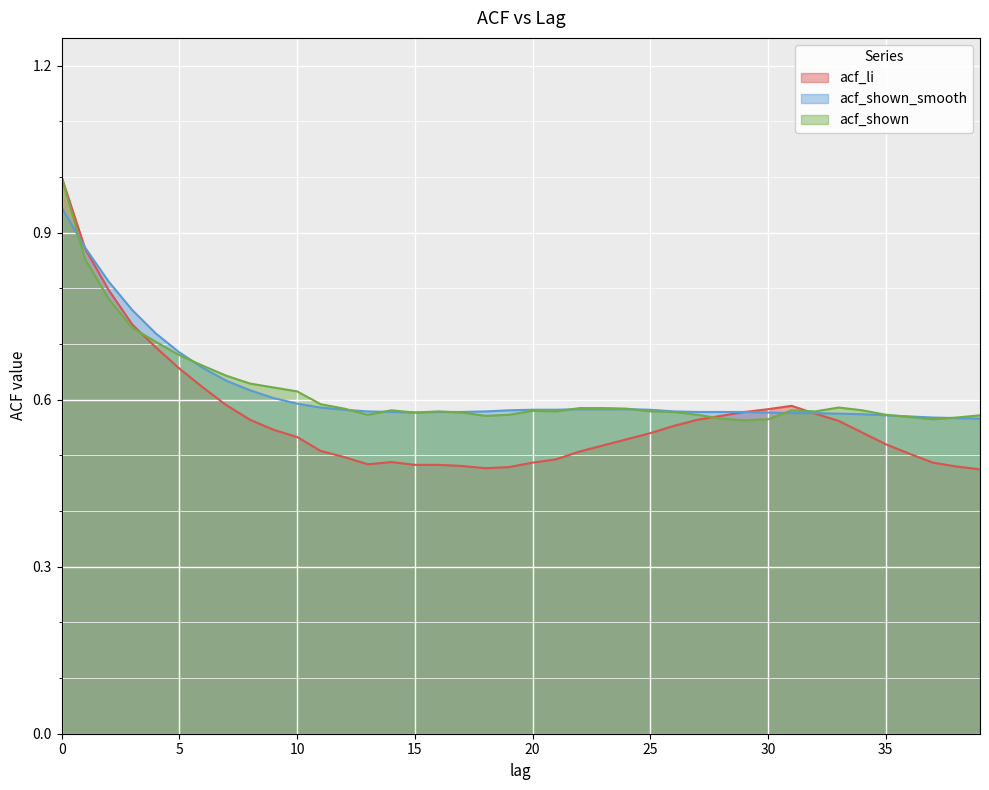

How many interior local peaks does the acf_shown series have?

5